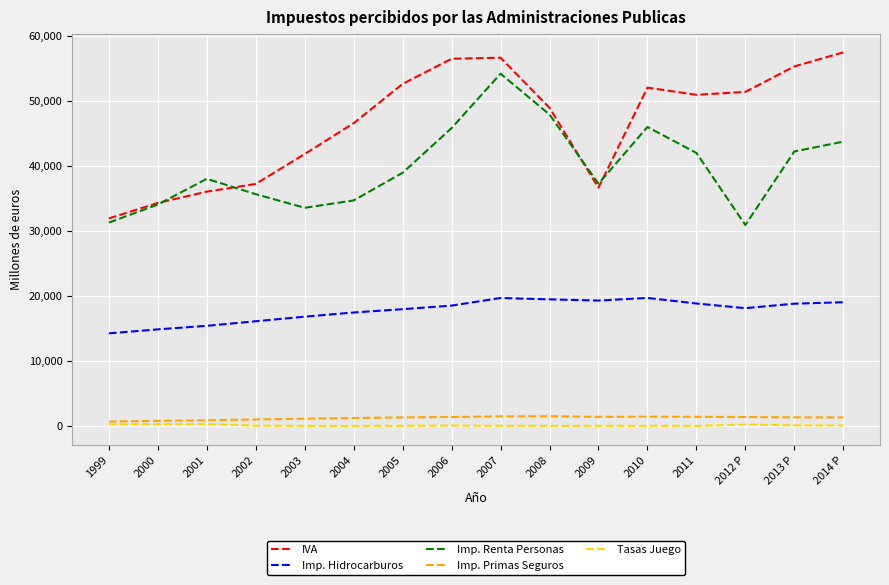

Is it true that Imp. Primas Seguros equals 1232 at 2004?

True